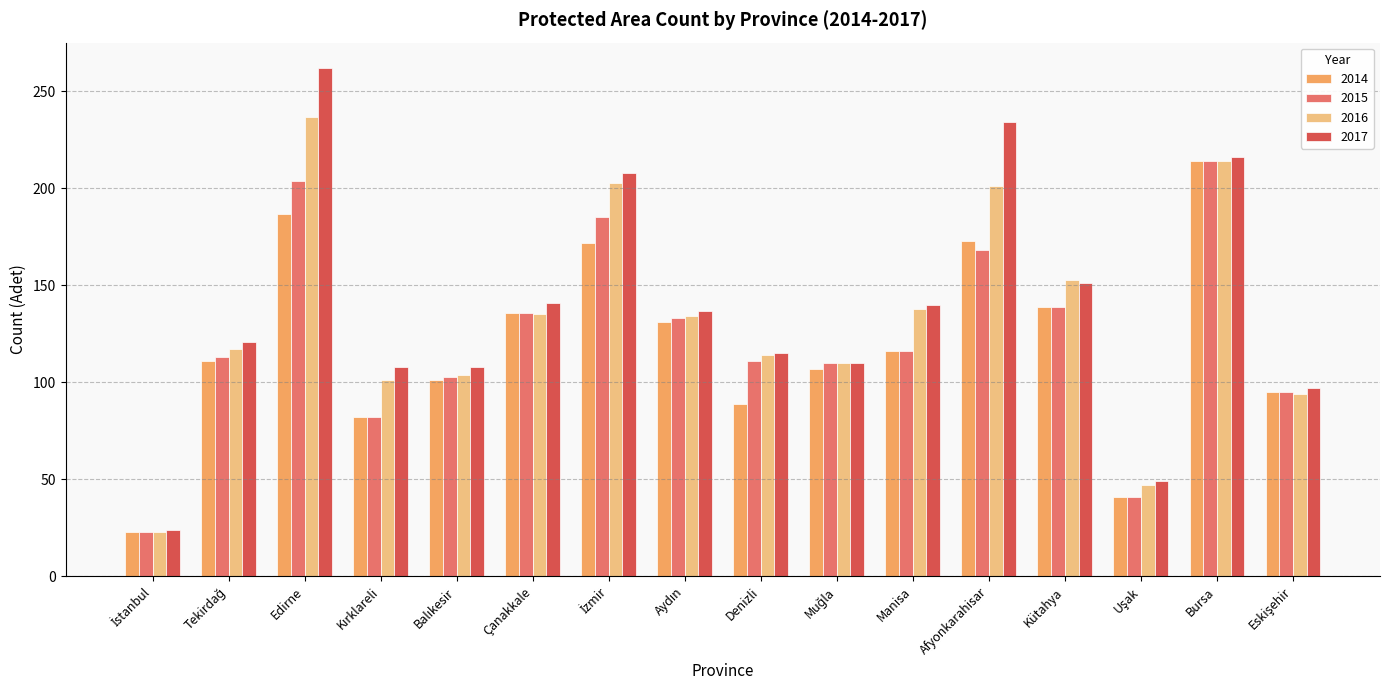

What is the approximate value of 2017 at Manisa?

140